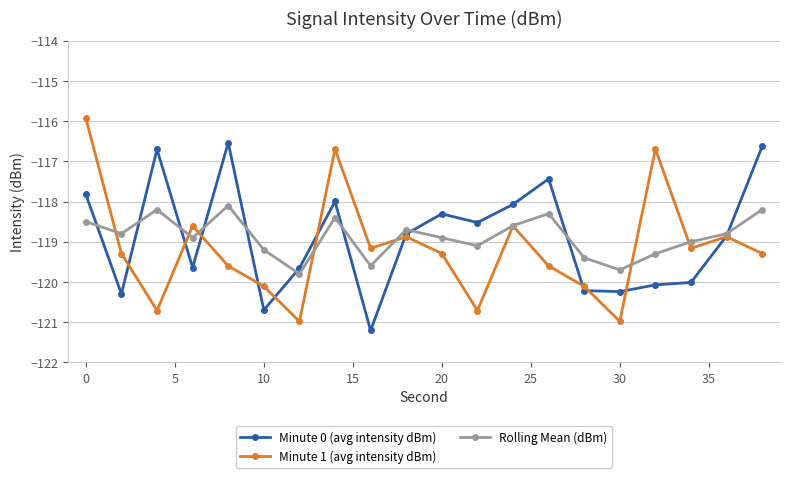

Does the chart have visible grid lines?

Yes